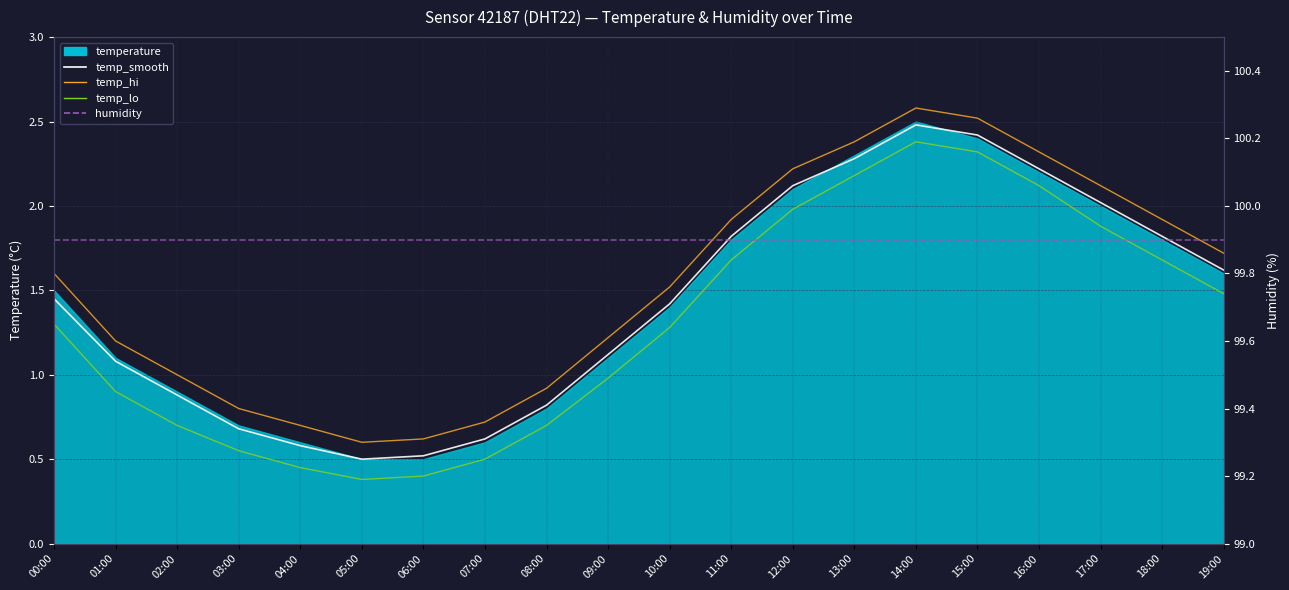

Is the value of temp_lo at 12:00 greater than the value of humidity at 11:00?

No